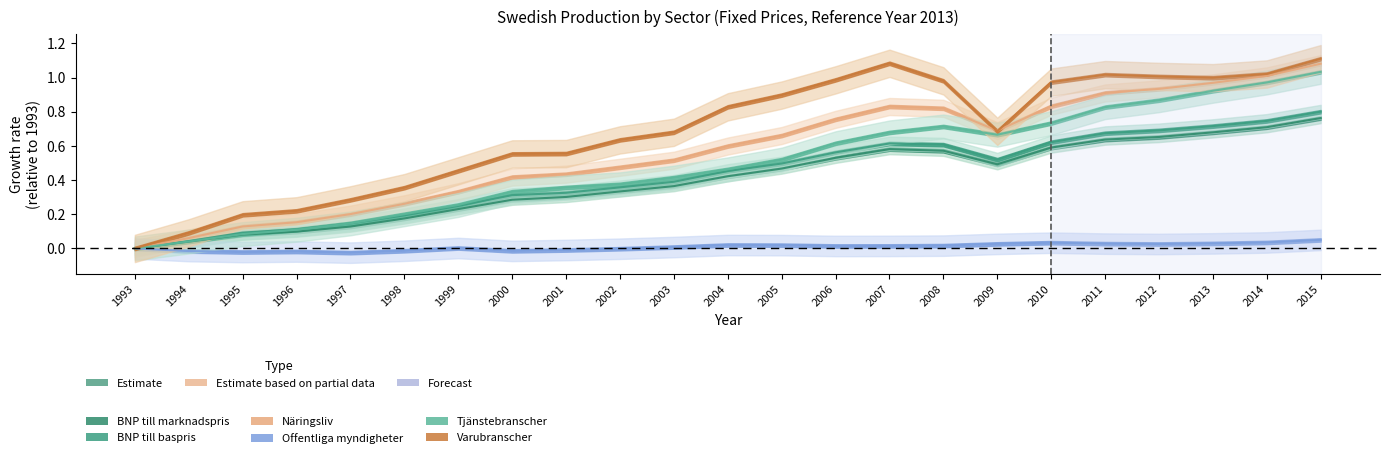

Which series has the largest range (max minus min)?

Varubranscher